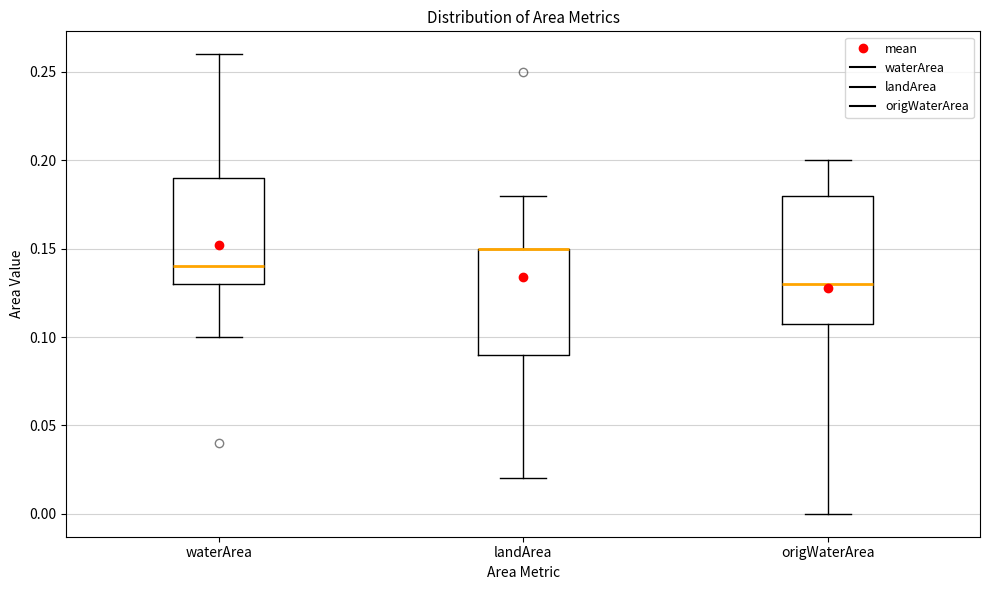

Comparing the boxes themselves (not the whiskers), which one is the tallest?

origWaterArea